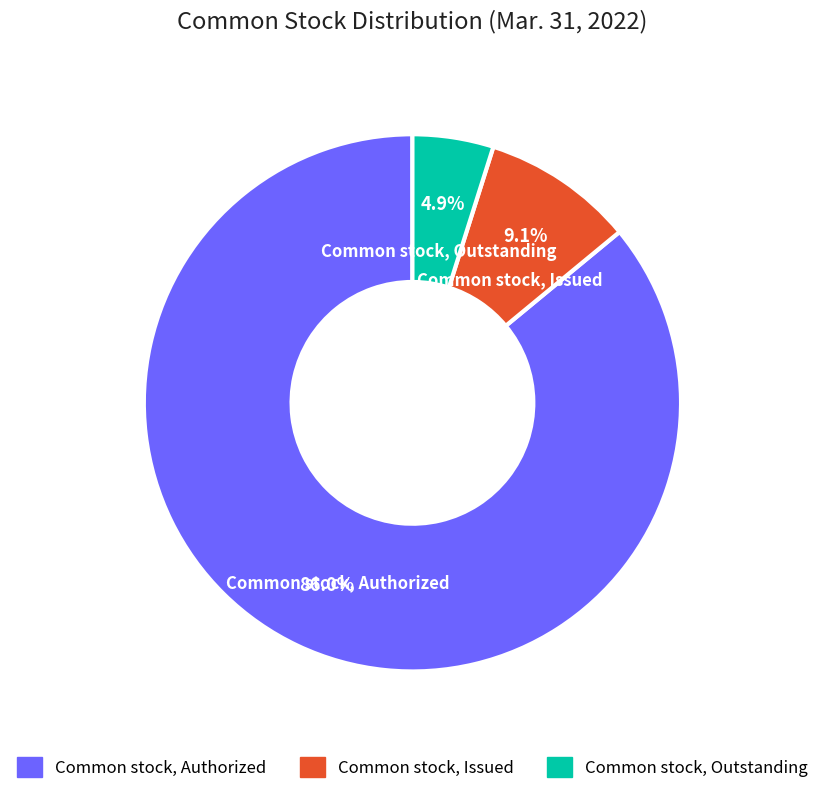

Rank the categories by value from lowest to highest.

Common stock, Outstanding, Common stock, Issued, Common stock, Authorized